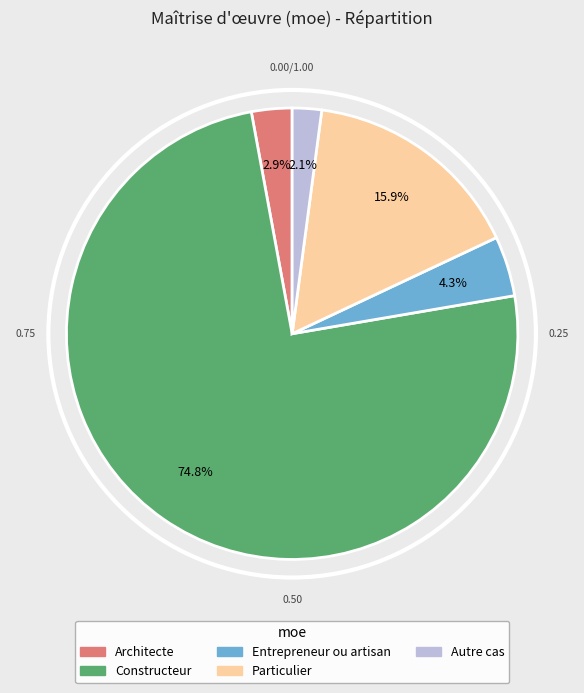

Count the number of slices in the pie.

5